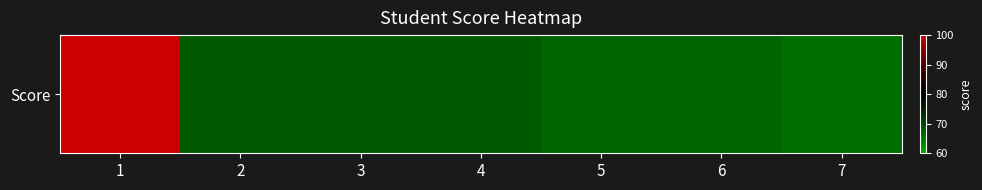

Reading left to right, extract all data points from this chart.

100	68	68	68	67	67	66